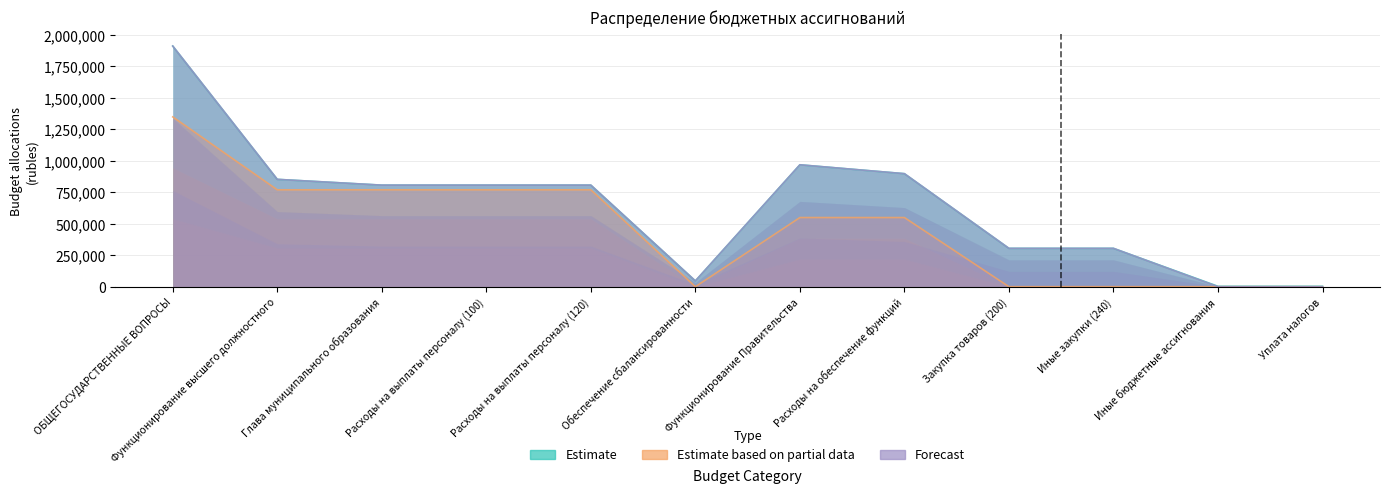

At which category is the sum across all series the highest?

ОБЩЕГОСУДАРСТВЕННЫЕ ВОПРОСЫ